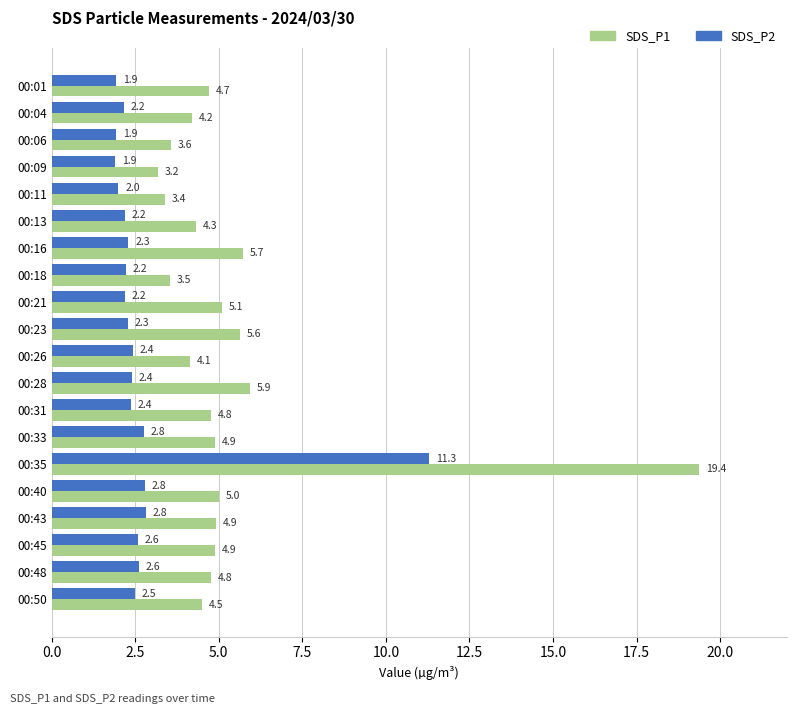

What is the sum of all SDS_P1 values?

106.6